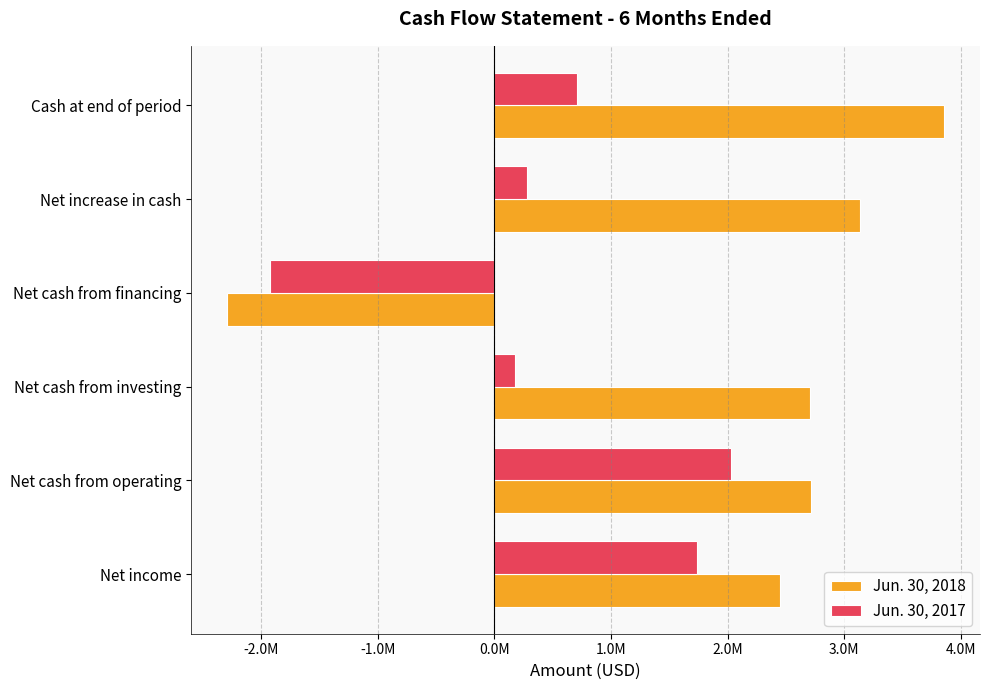

What is the minimum value for Jun. 30, 2017?

-1925066